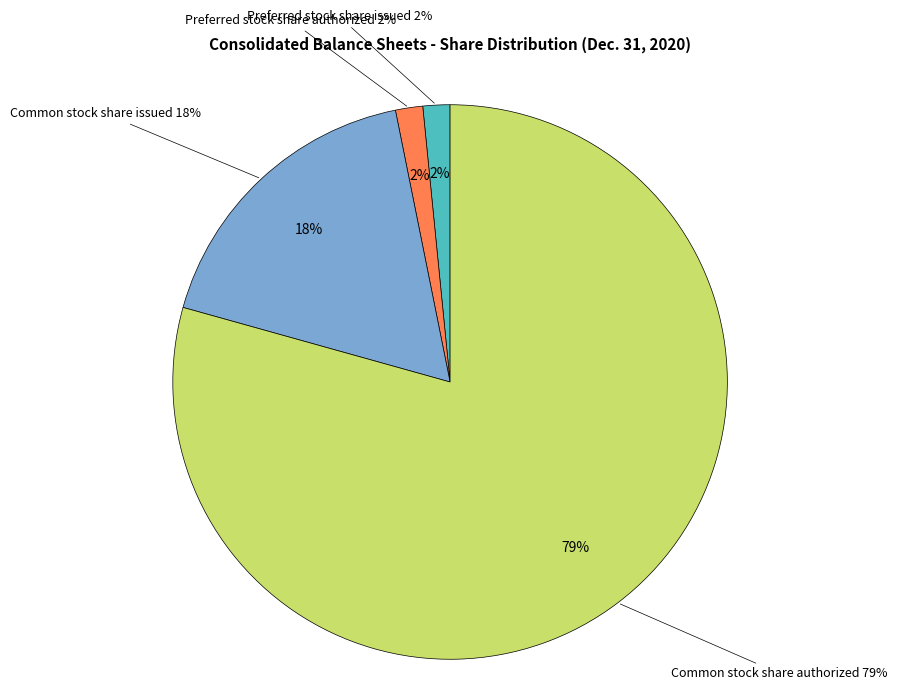

Count the number of slices in the pie.

4